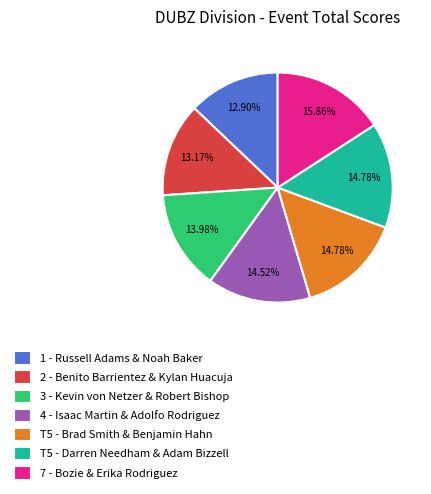

Does 3 - Kevin von Netzer & Robert Bishop account for over 50% of the chart?

No